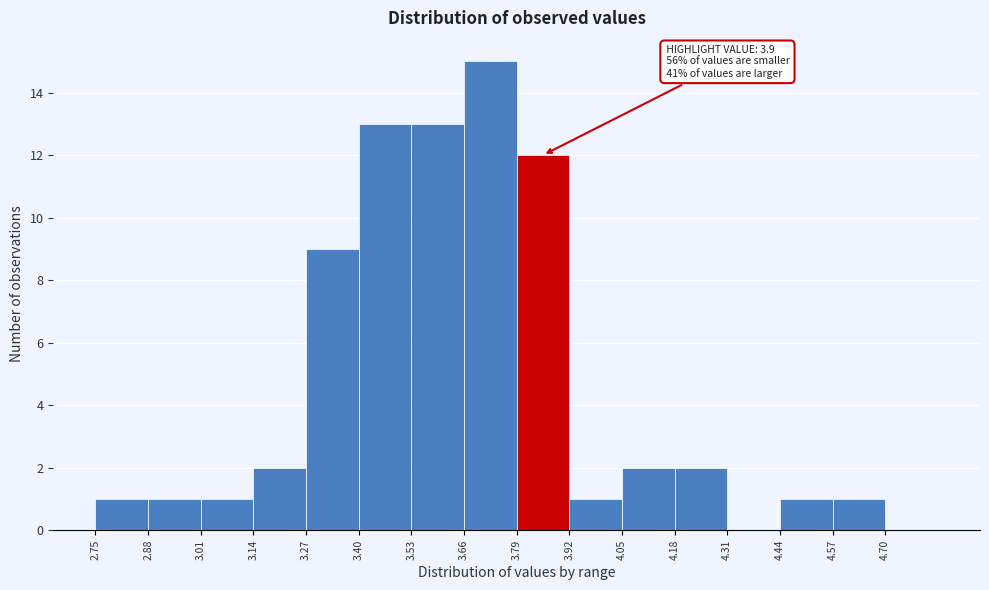

Over which range of the x-axis is the bar tallest?

3.66 to 3.79